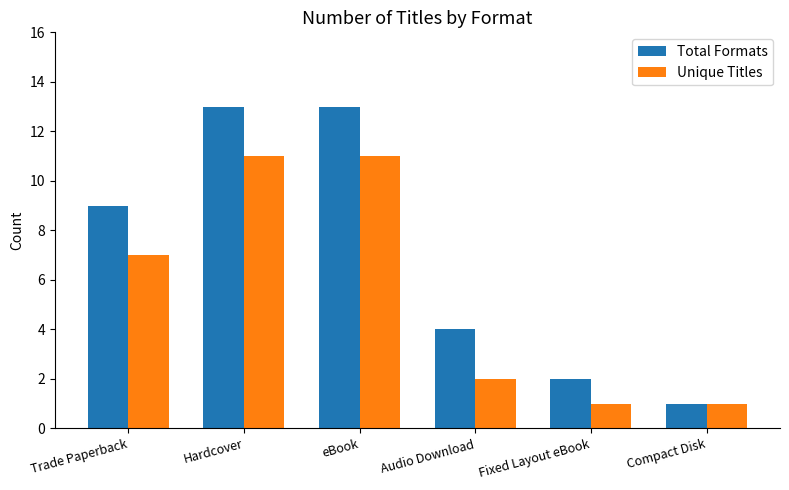

Count the Unique Titles values in the range 1 to 11.

6